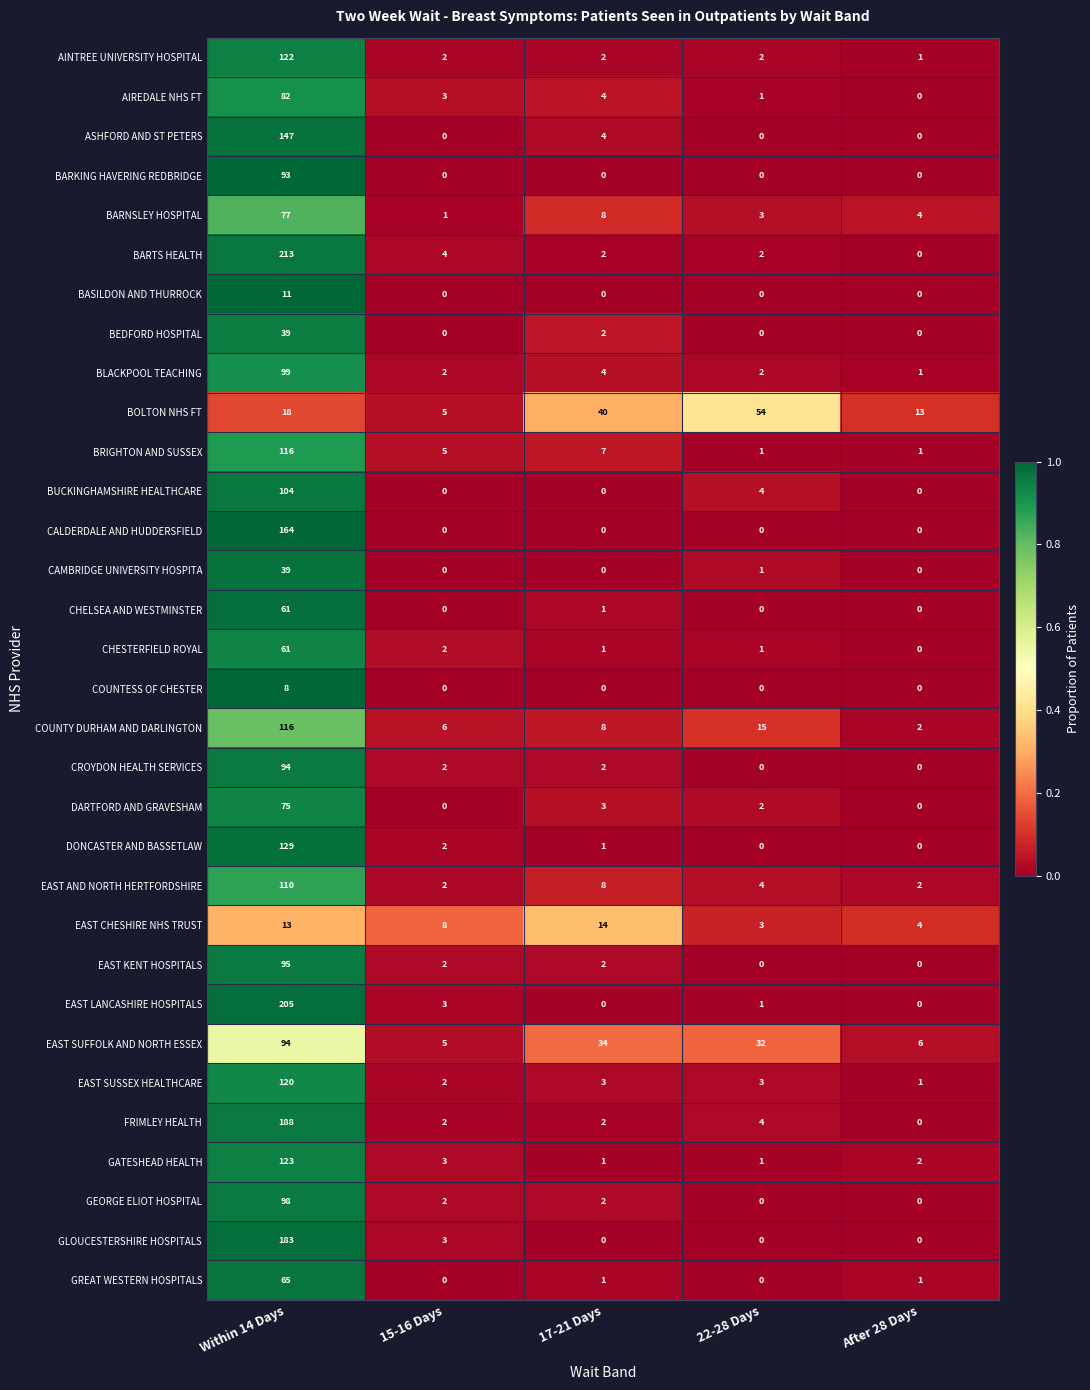

At which label does BASILDON AND THURROCK reach its peak?

Within 14 Days